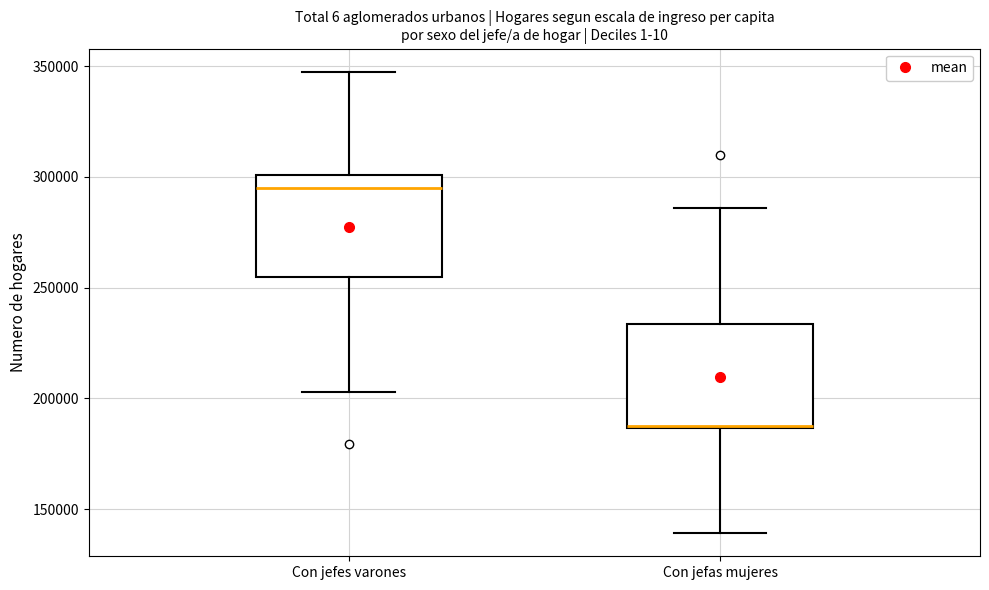

Reading left to right, read every box against the y-axis: the position of its median line, the range the box covers, and the ends of its whiskers. The values are not printed on the chart, so give them approximately, as read against the axis.

Con jefes varones: median 295000, box 255000 to 300000, whiskers 205000 to 345000
Con jefas mujeres: median 185000 (drawn on the box's lower edge), box 185000 to 235000, whiskers 140000 to 285000